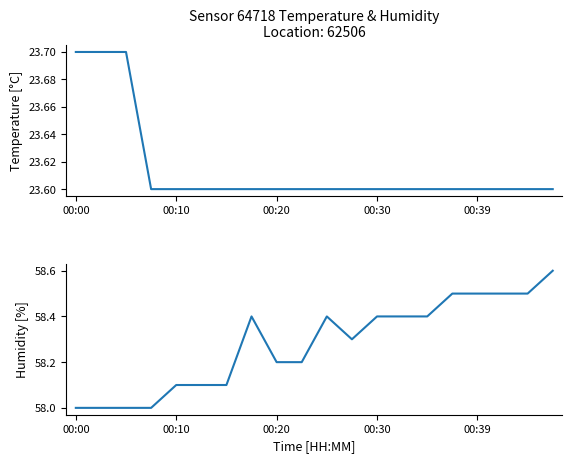

Rank the series by their average value, from lowest to highest.

temperature, humidity